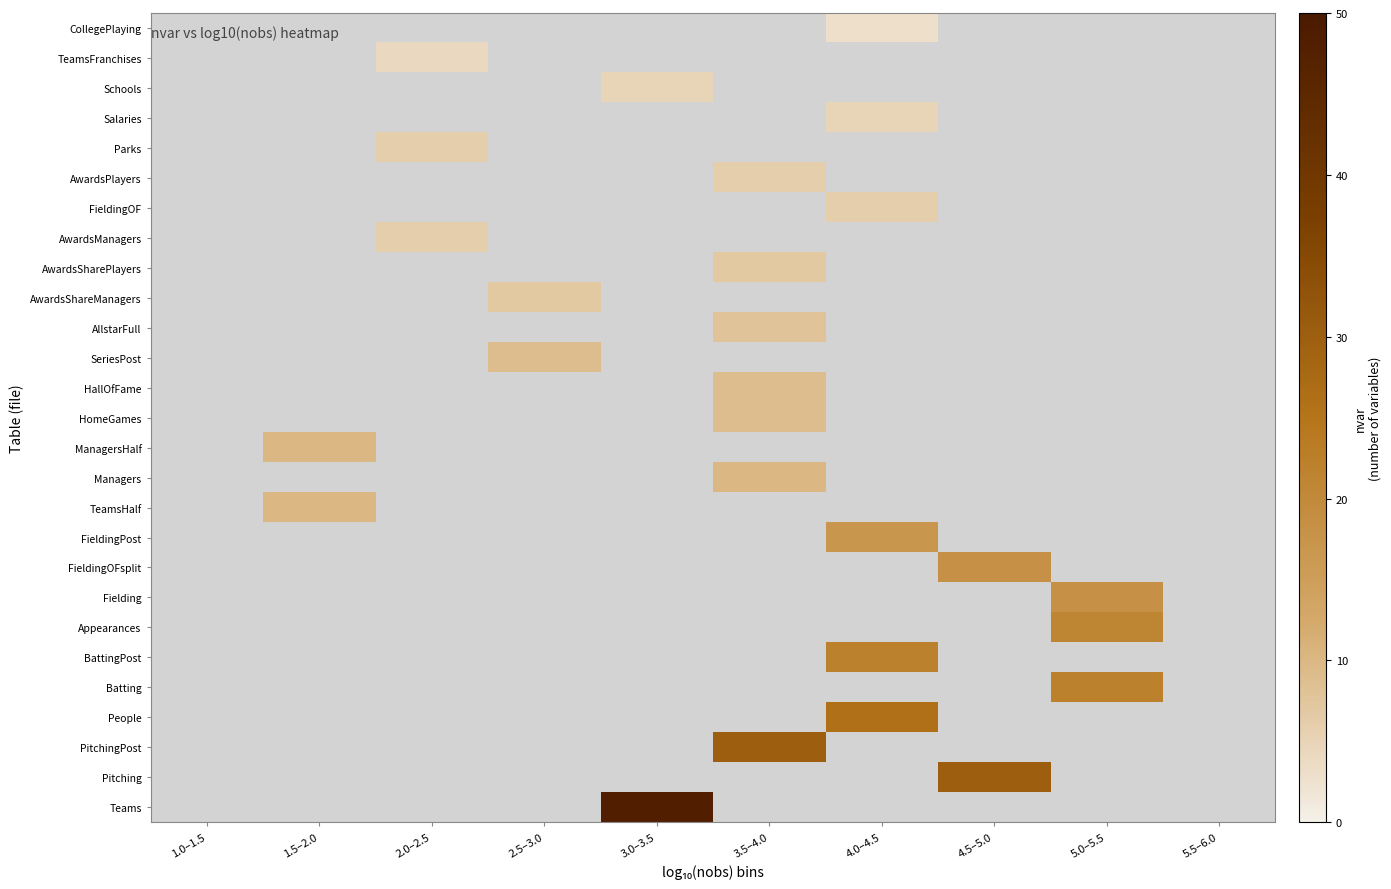

How many categories are shown in the chart?

10